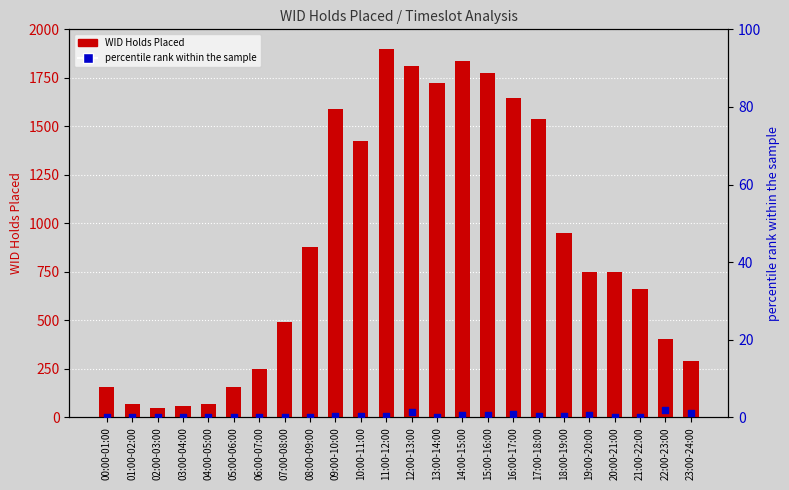

At which category is the sum across all series the highest?

11:00-12:00